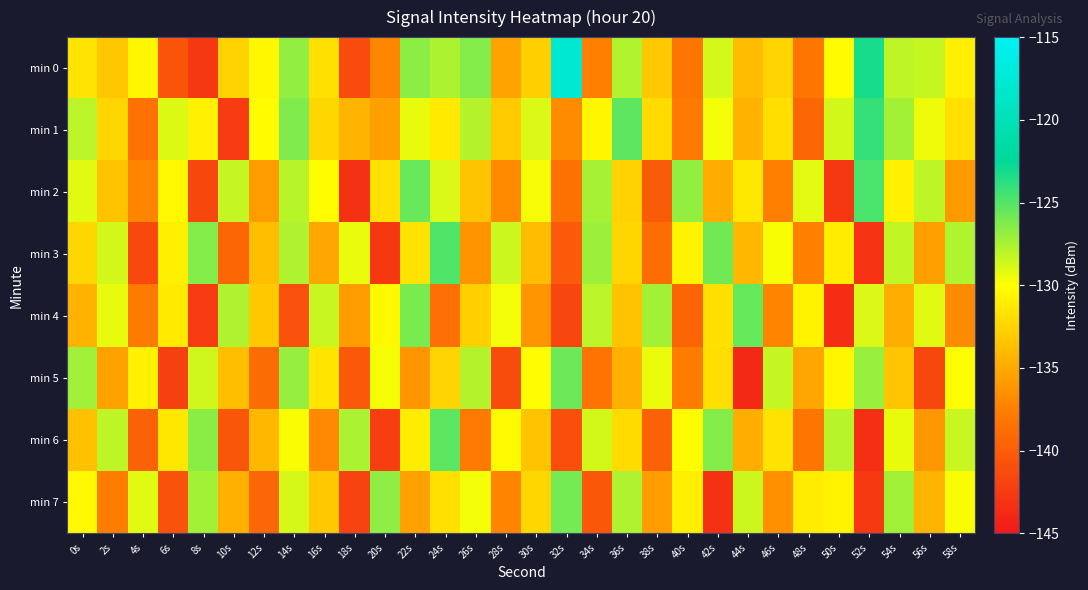

What is the minimum value shown in the chart?

-143.8